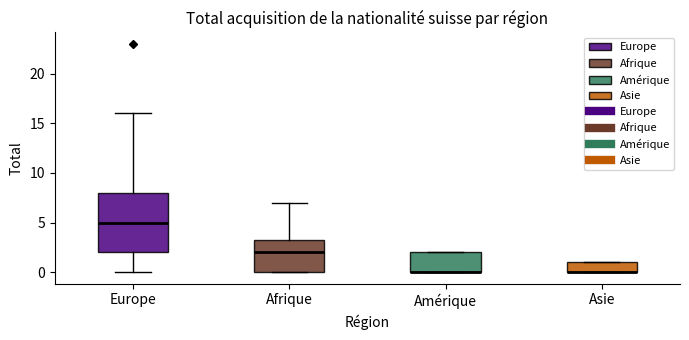

Reading left to right, transcribe this box plot: for each box, give where its median line is, the range the box spans, and where its two whiskers end, as read against the y-axis. The values are not printed on the chart, so give them approximately, as read against the axis.

Europe: median 5.0, box 2.0 to 8.0, whiskers 0.0 to 16.0
Afrique: median 2.0, box 0.0 to 3.5, whiskers 0.0 to 7.0
Amérique: median 0.0 (drawn on the box's lower edge), box 0.0 to 2.0, whiskers 0.0 to 2.0
Asie: median 0.0 (drawn on the box's lower edge), box 0.0 to 1.0, whiskers 0.0 to 1.0